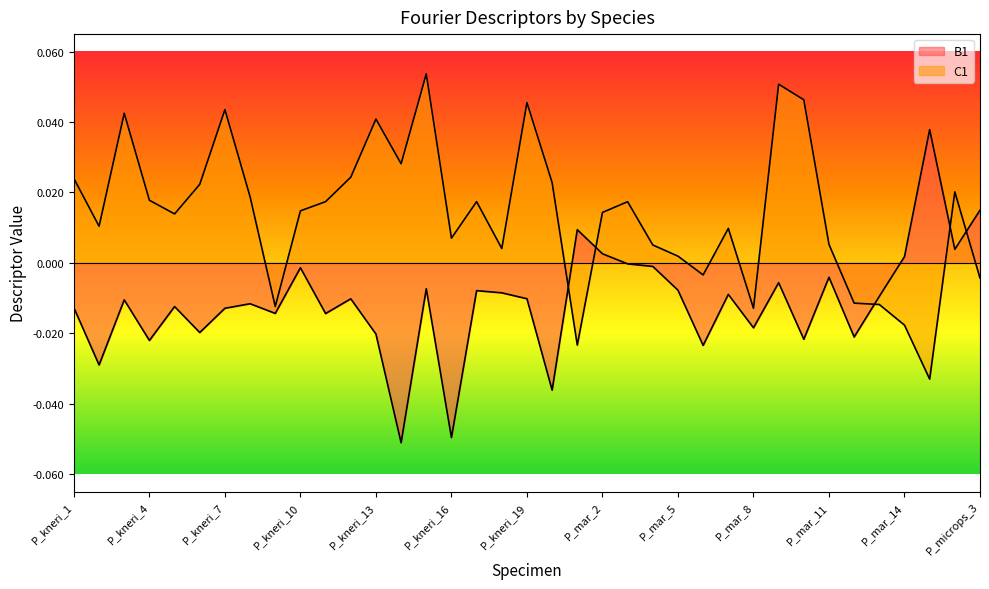

In C1, how many points are higher than both neighbors (excluding endpoints)?

10